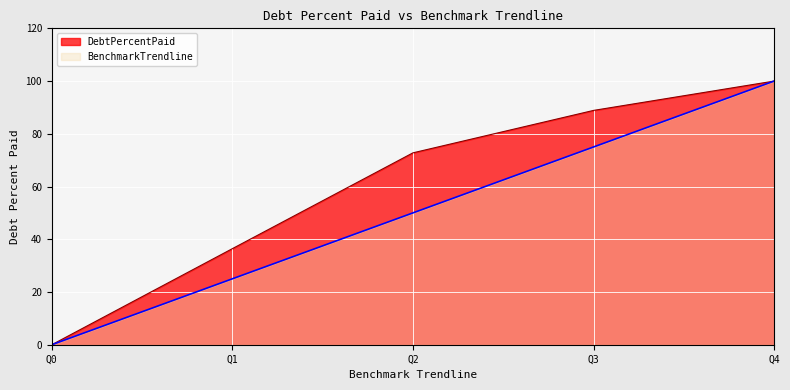

True or false: DebtPercentPaid and BenchmarkTrendline cross at least once.

False